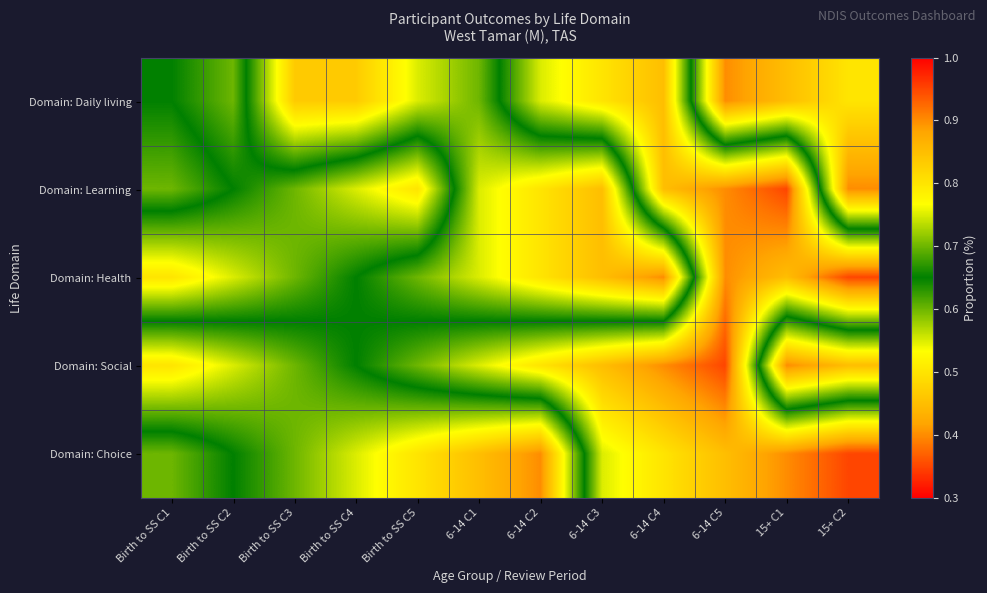

At Birth to SS C3, list the series in order from smallest to largest.

Domain: Learning, Domain: Health, Domain: Social, Domain: Choice, Domain: Daily living